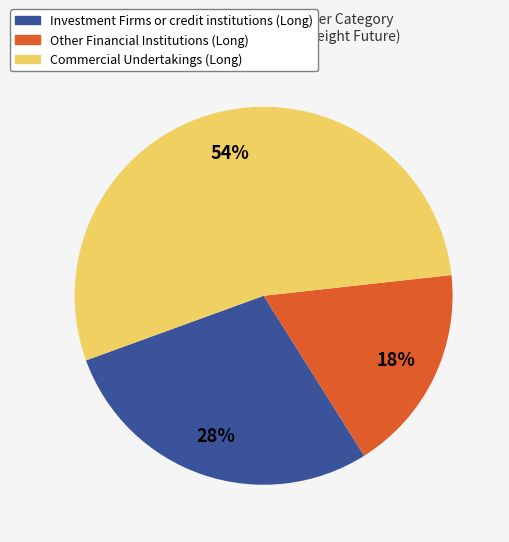

To the nearest percent, what is the average slice percentage?

33%